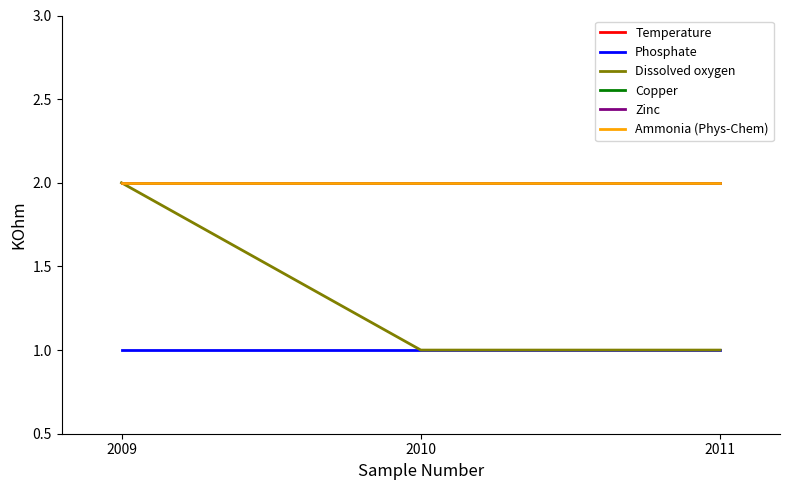

Does the chart display data point markers on the line(s)?

No